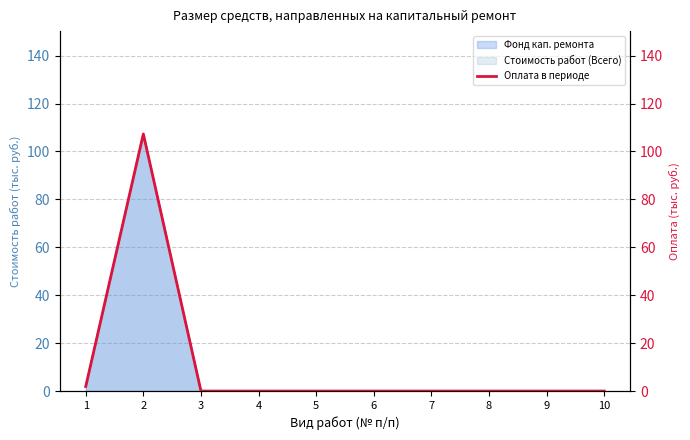

Which category has the lowest value across all series?

3